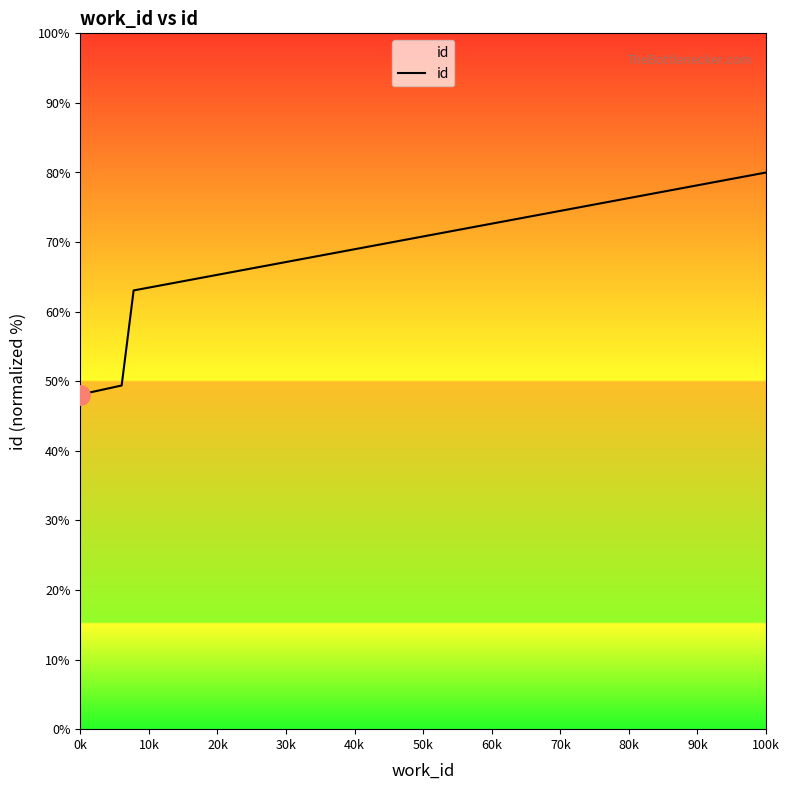

What is the sum of all values?

240.5